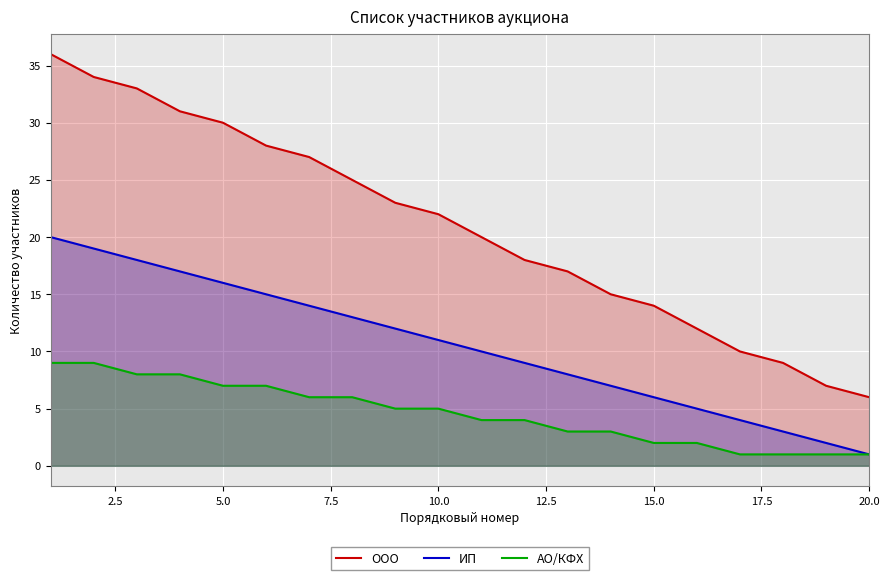

True or false: ИП has a value of 27 at 5.0.

False